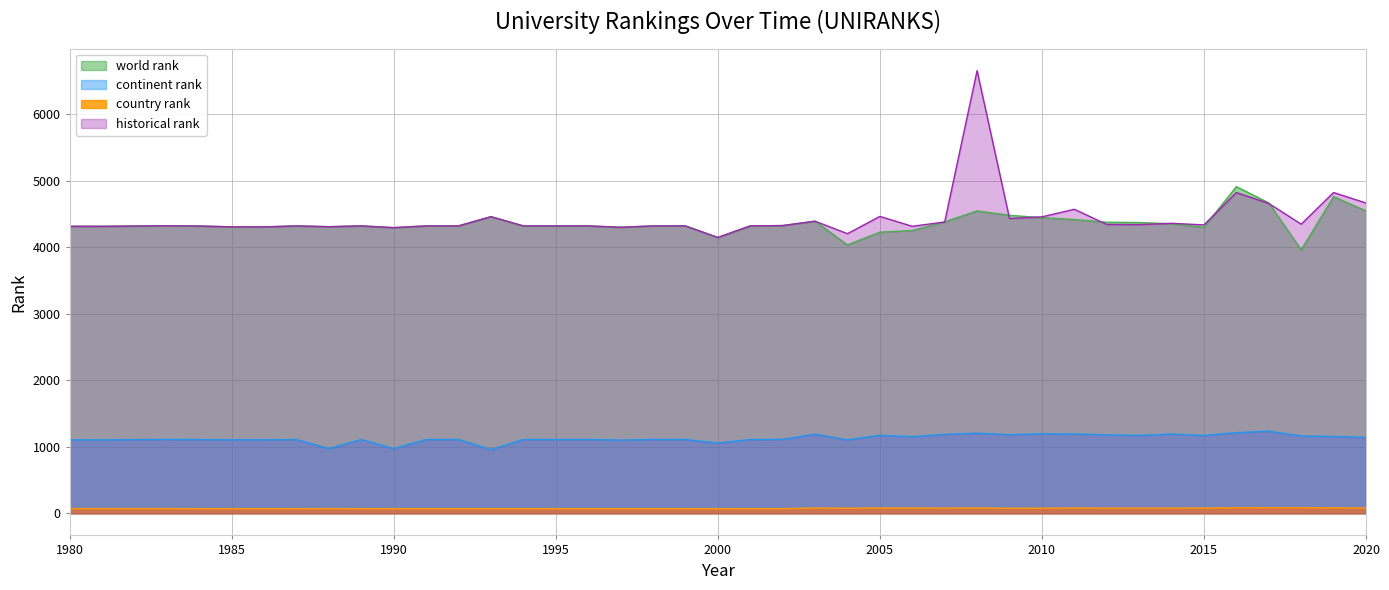

Read the historical rank value at 2018, to the nearest 10.

4350